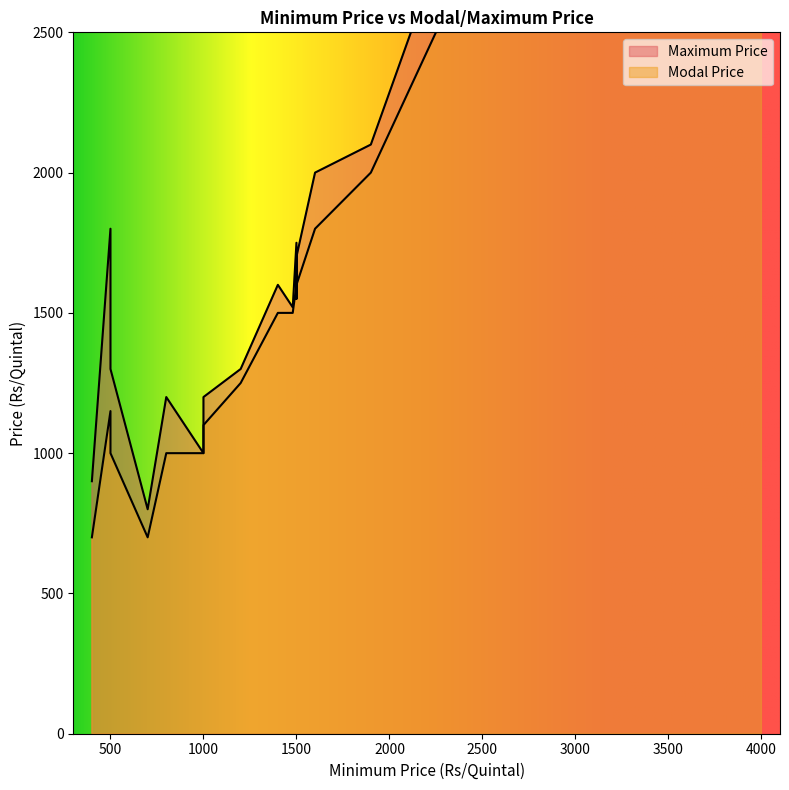

Which category has the lowest value in the Modal Price series?

400